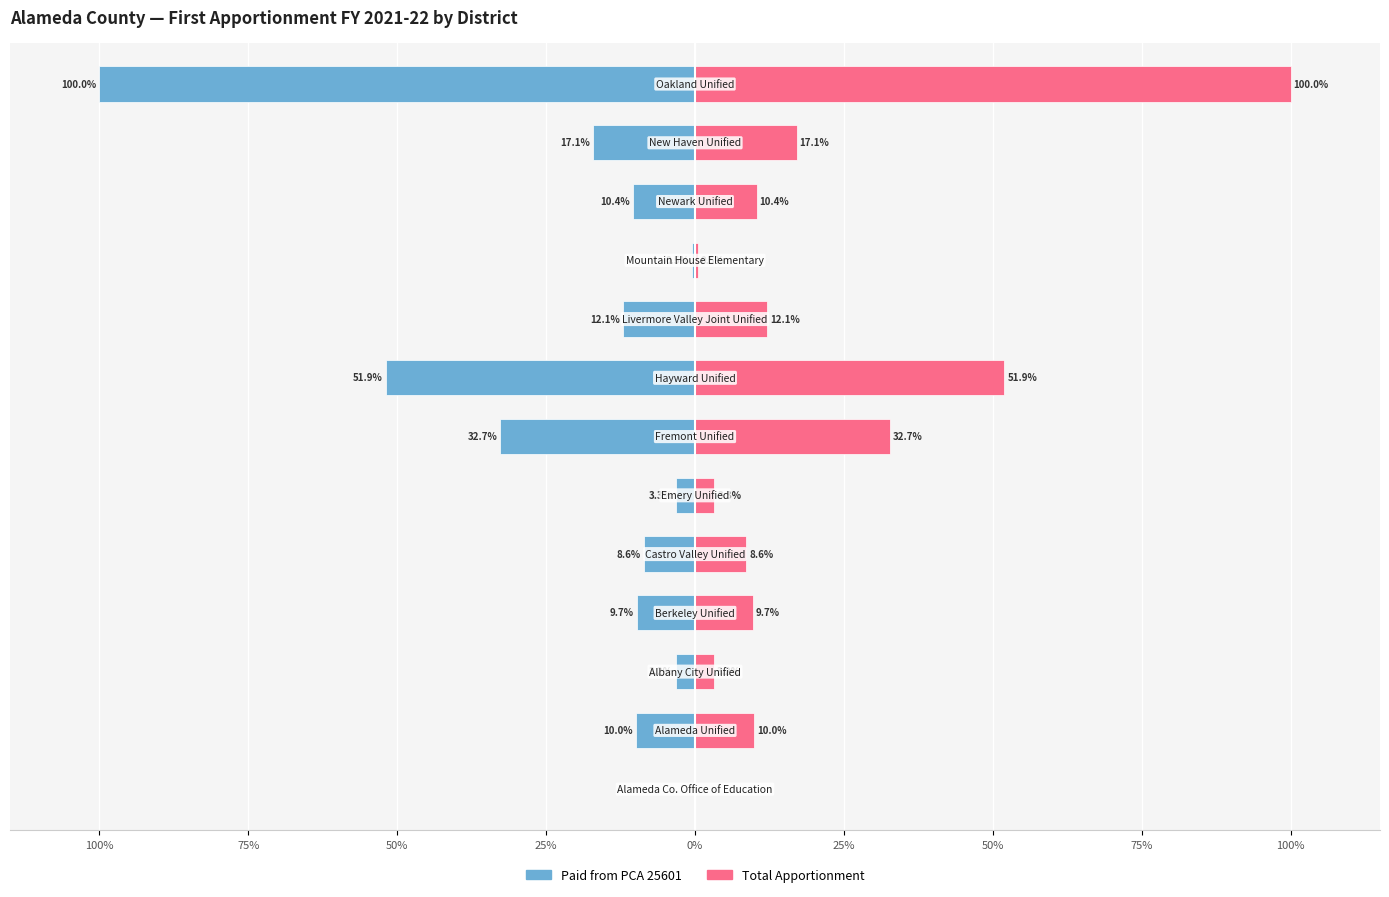

Is the value of Total Apportionment at 100% greater than the value of Paid from PCA 25601 at 100%?

No